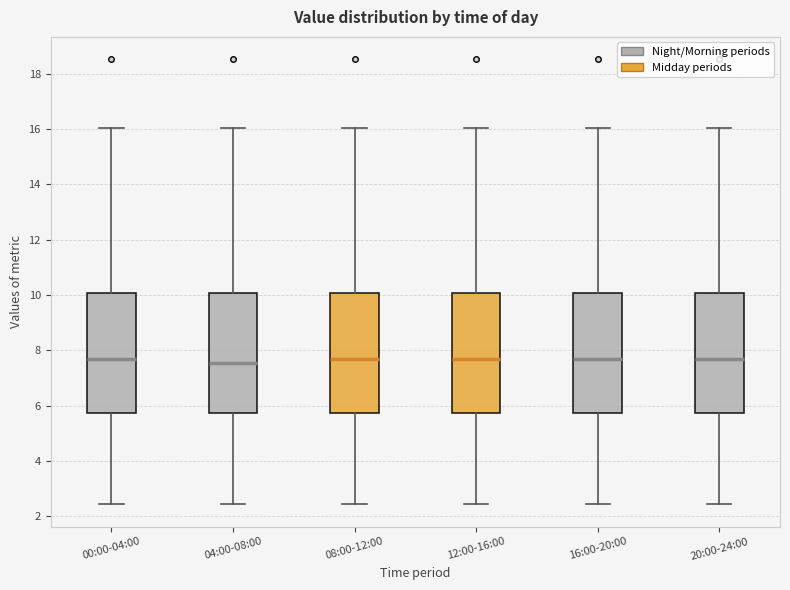

Where does the lower whisker of the box for 04:00-08:00 end on the y-axis? The values are not printed on the chart, so give them approximately, as read against the axis.

2.4